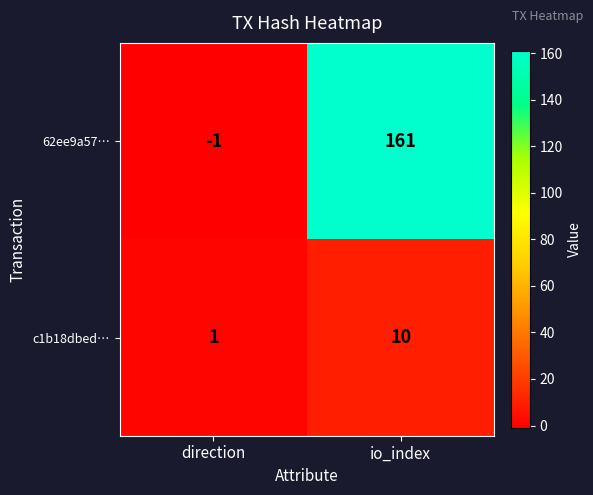

How many data points does each series have?

2